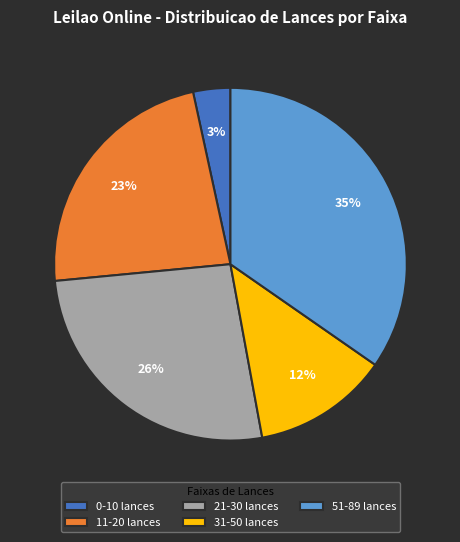

Is the sum of 31-50 lances and 0-10 lances greater than half?

No